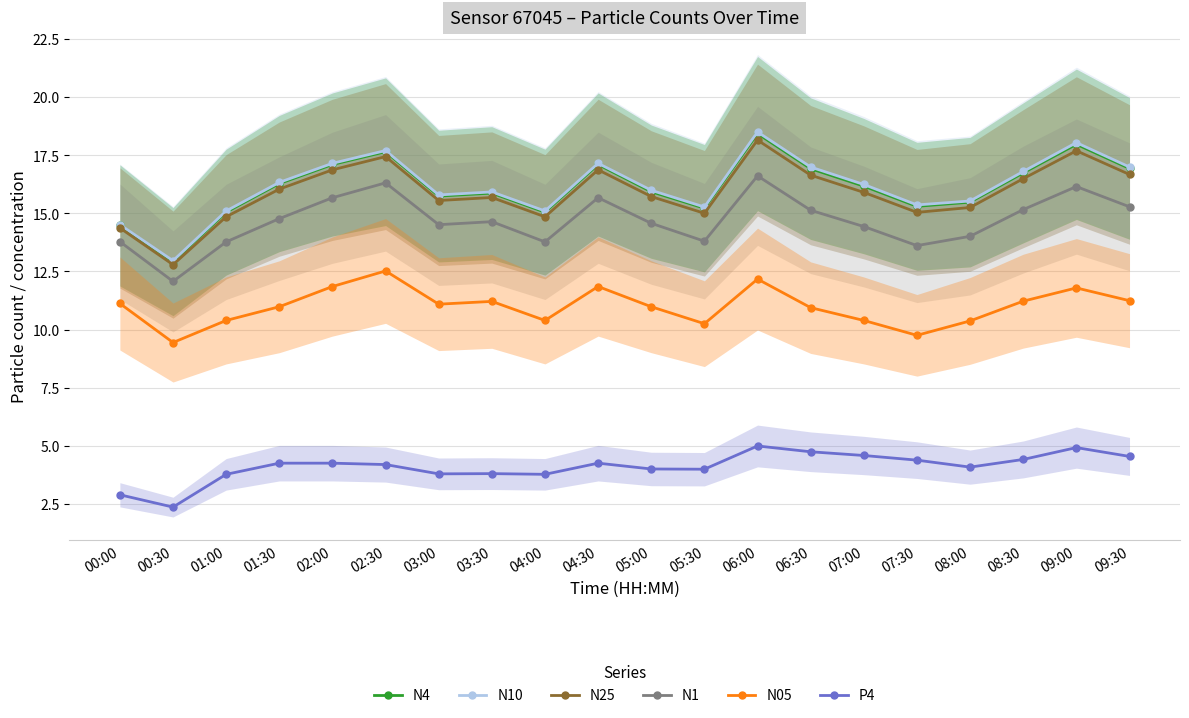

True or false: N25 and N4 cross at least once.

False